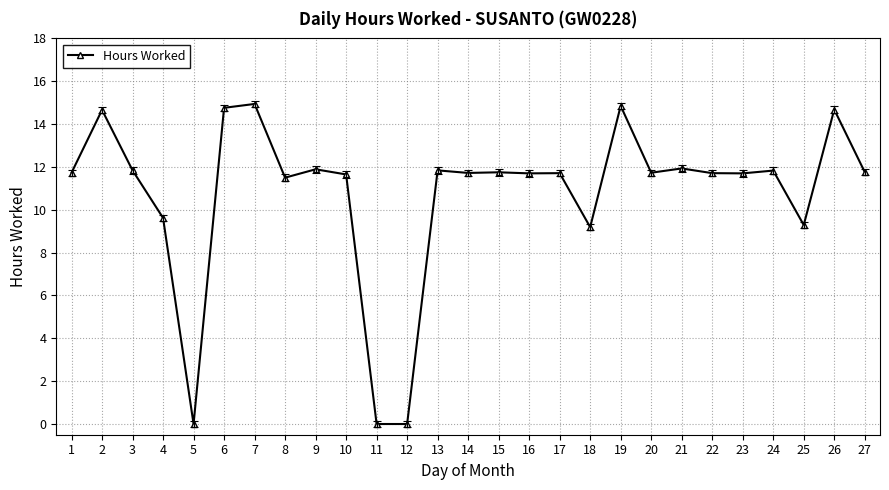

What is the ratio of the value at 18 to the value at 9?

0.8